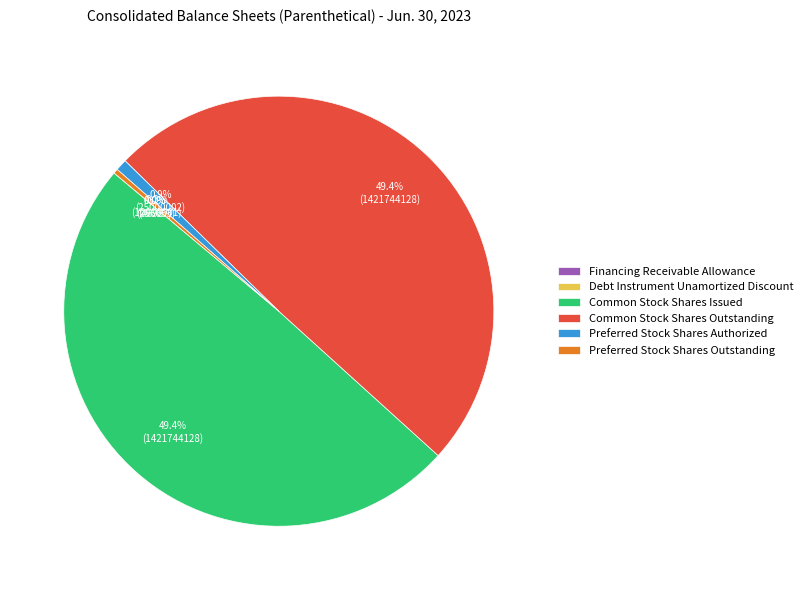

Combined, what portion of the pie is Preferred Stock Shares Outstanding and Common Stock Shares Outstanding?

49.7%